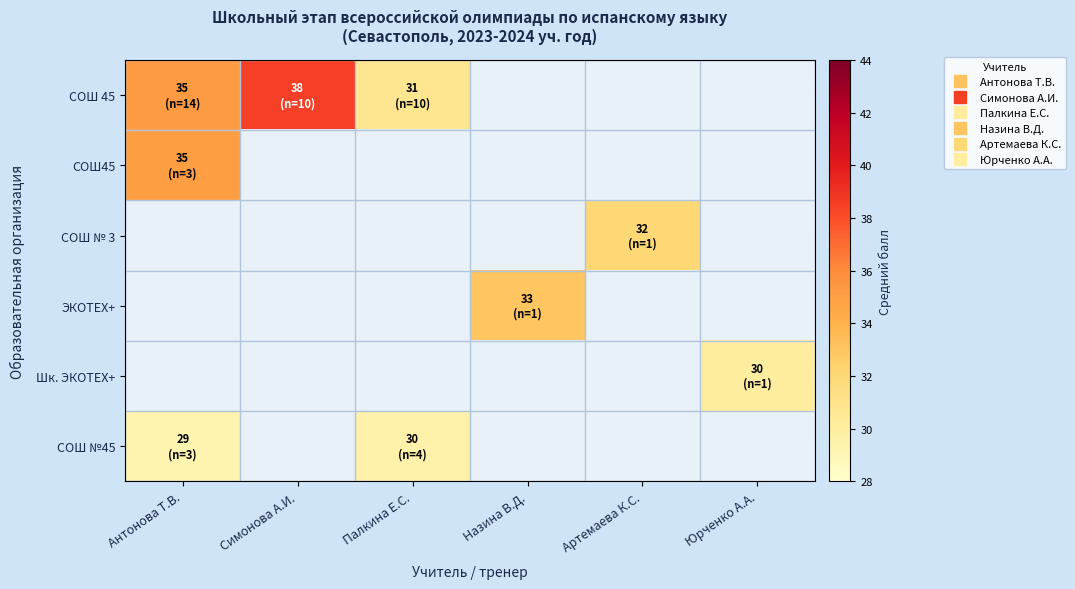

Which has a higher value, Артемаева К.С. or Палкина Е.С.?

Палкина Е.С.